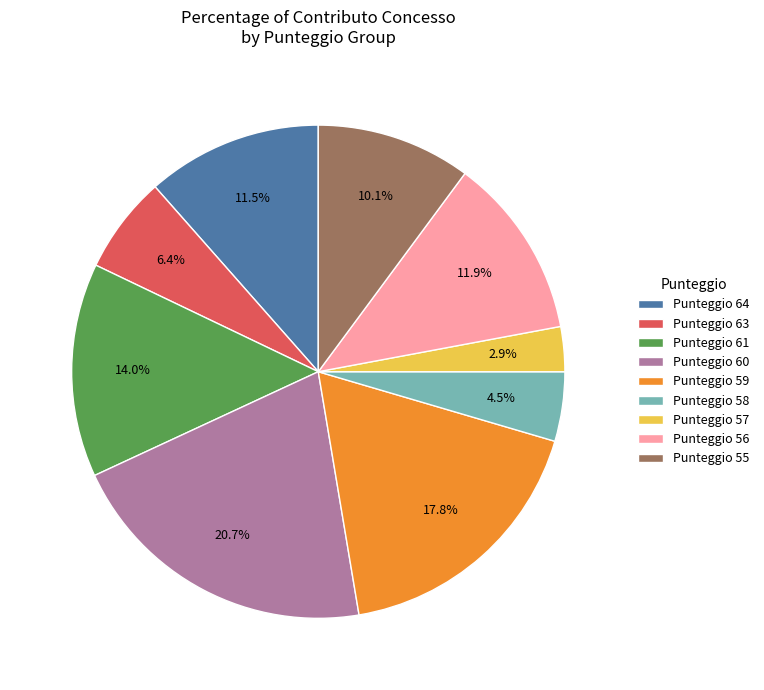

What is the smallest slice in the pie chart?

Punteggio 57